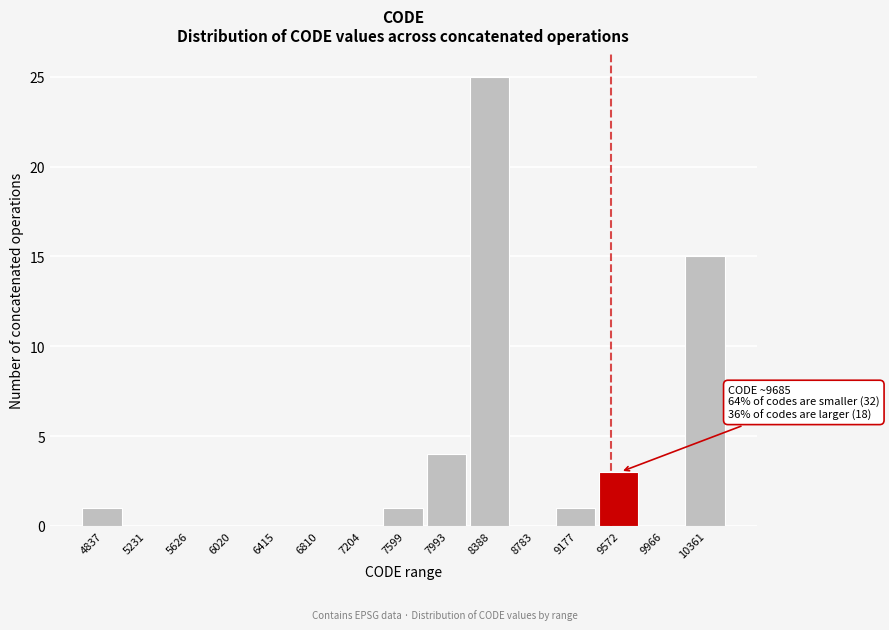

Reading left to right, transcribe all the data shown in this chart.

4837=1	5231=0	5626=0	6020=0	6415=0	6810=0	7204=0	7599=1	7993=4	8388=25	8783=0	9177=1	9572=3	9966=0	10361=15